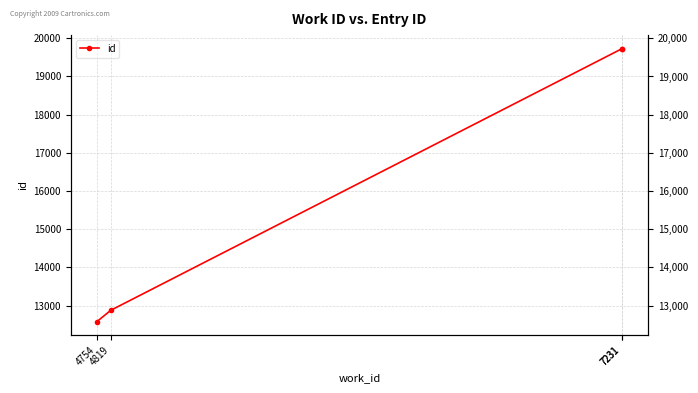

What is the average value?

16228